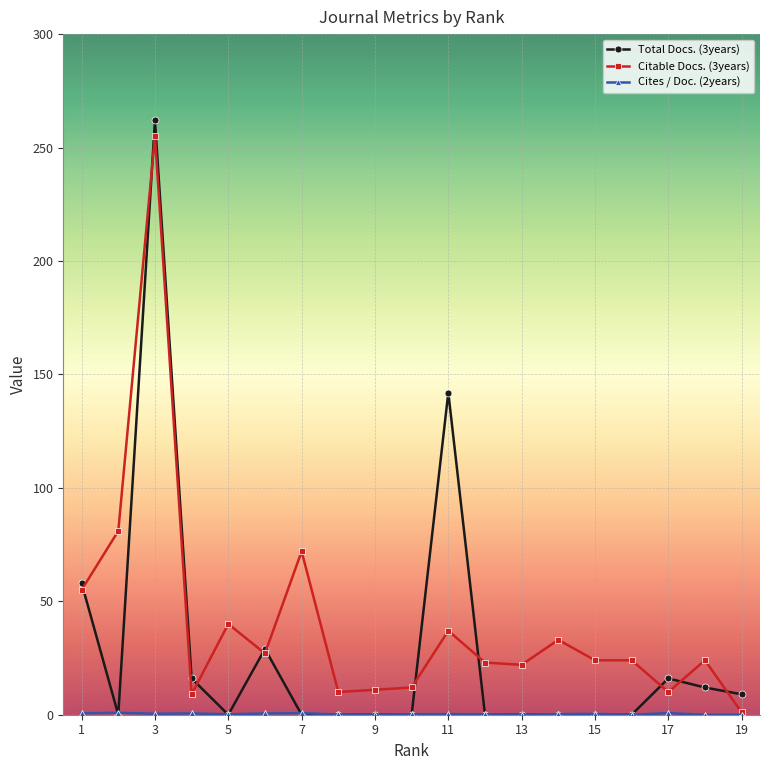

What is the difference between the highest and lowest values at 9?

11.0